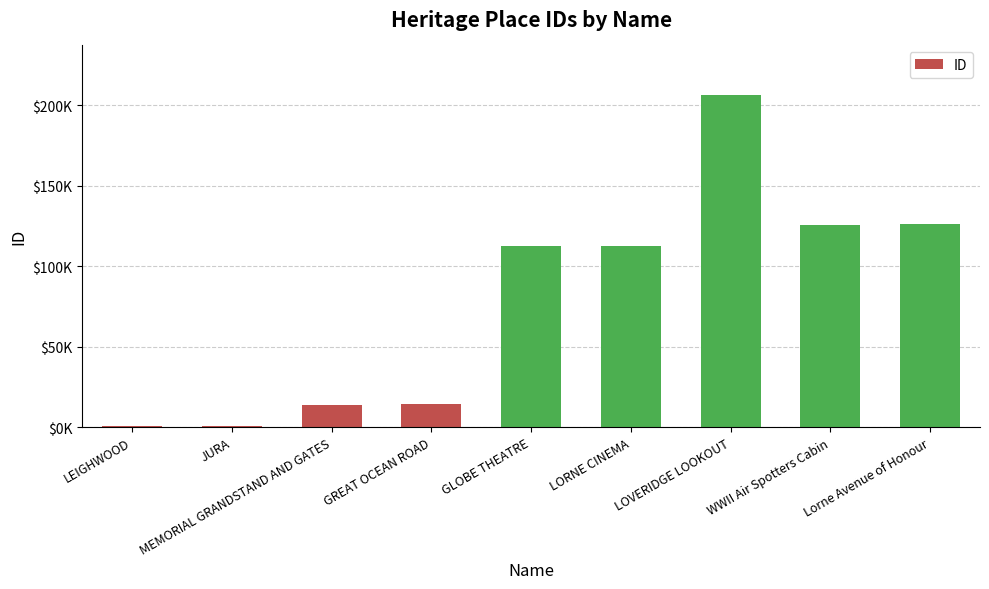

Are the bars horizontal?

No